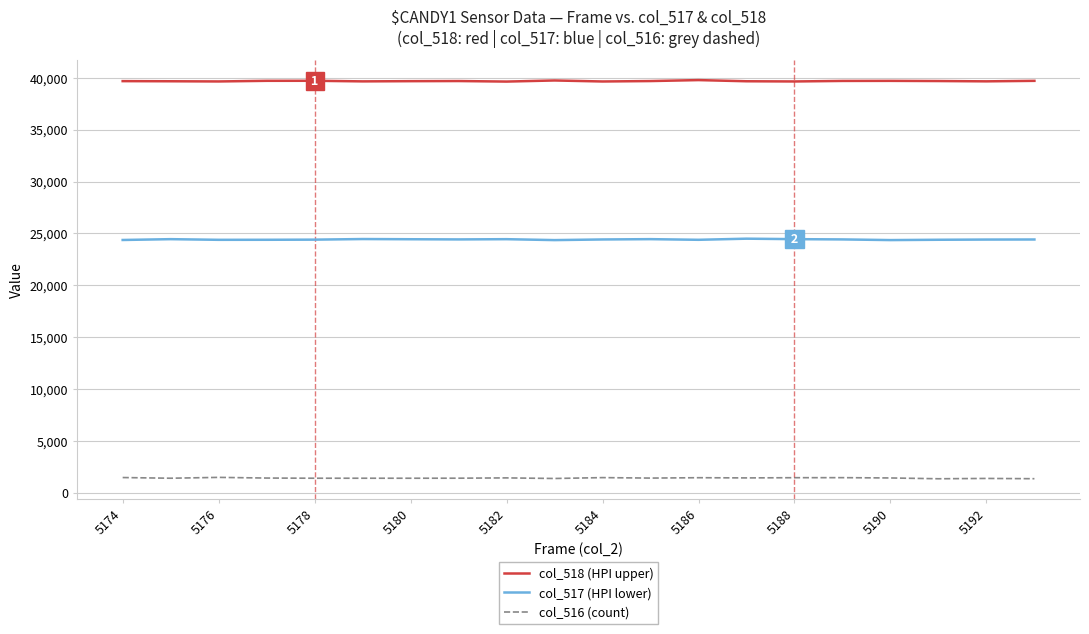

At how many categories does at least one series exceed 2651?

20